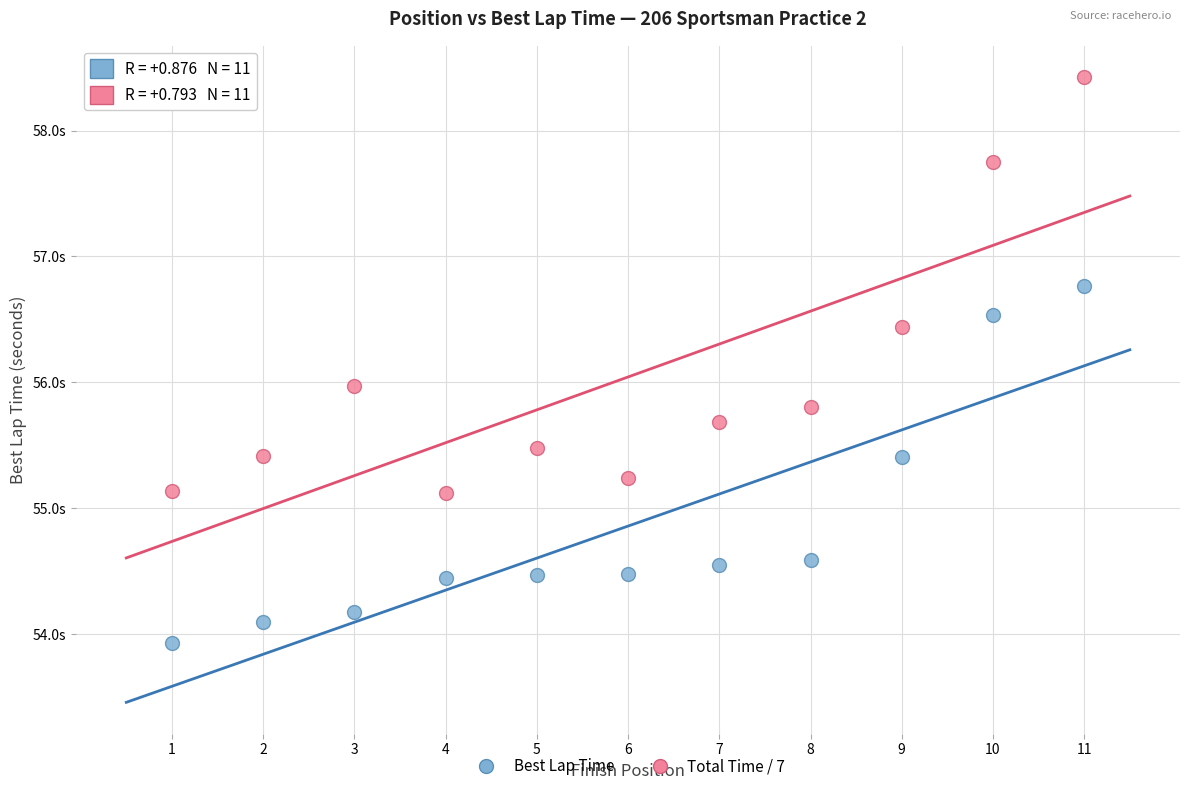

Which series contains the highest Y value?

Total Time / 7